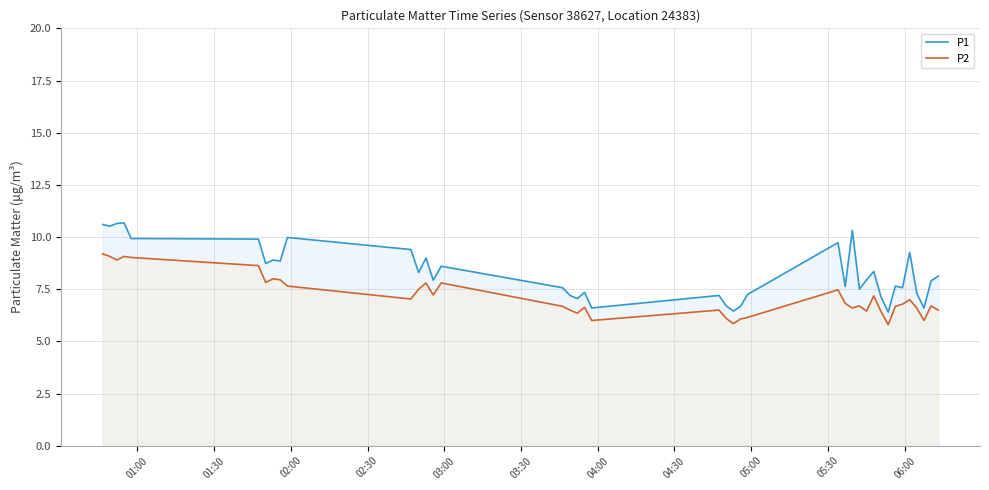

Rank the series by their maximum value, from lowest to highest.

P2, P1